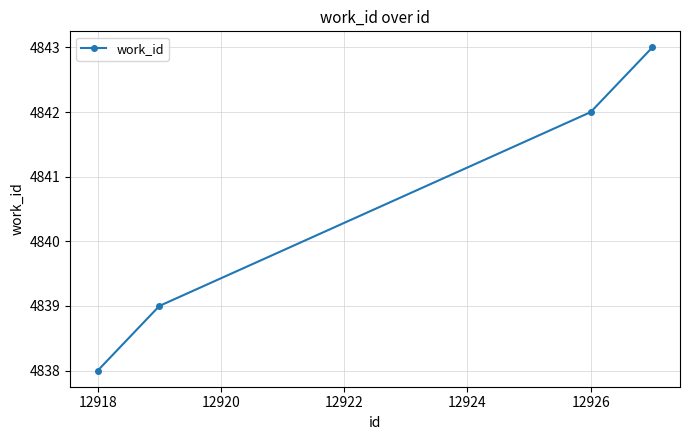

What is the minimum value shown in the chart?

4838